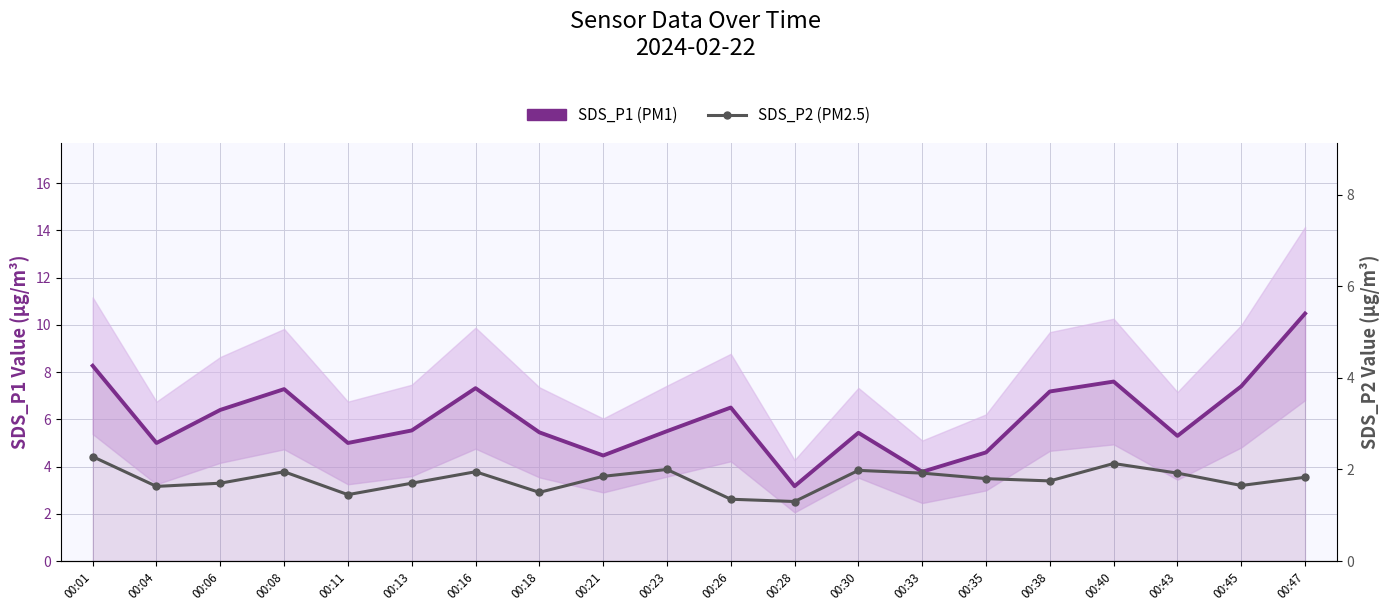

What is the value of the SDS_P2 (PM2.5) point at the 12th from the left?

1.3